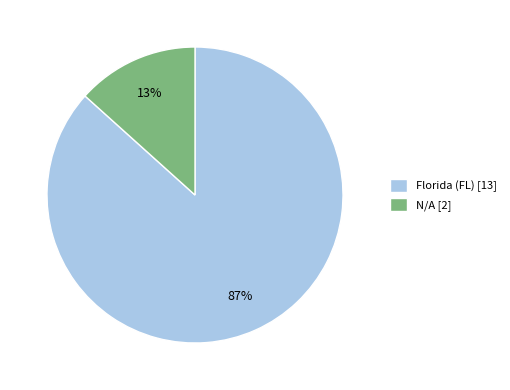

Count the number of slices in the pie.

2